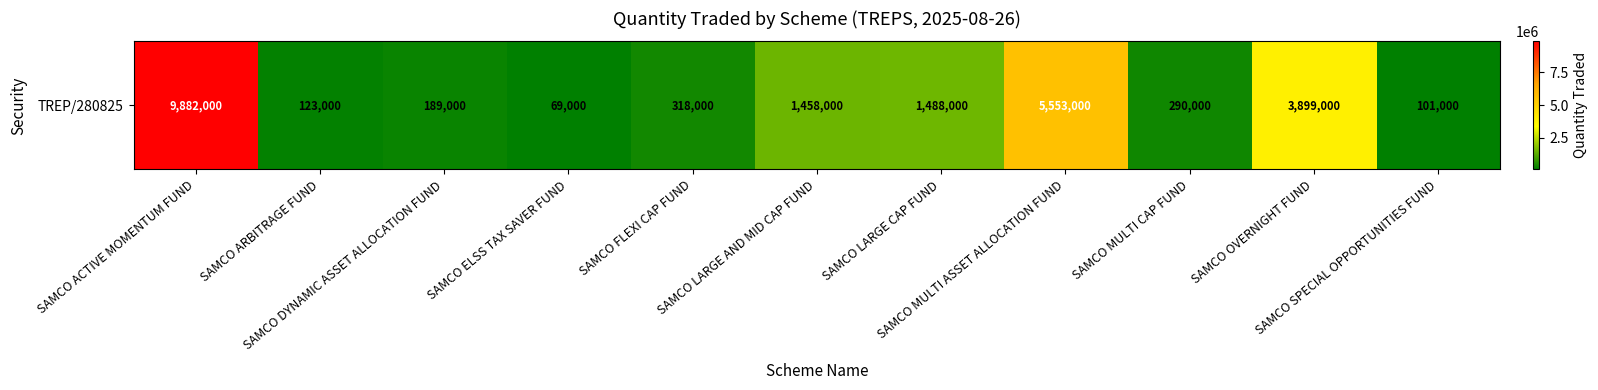

Reading right to left, what are all the values shown in this chart?

101000	3899000	290000	5553000	1488000	1458000	318000	69000	189000	123000	9882000